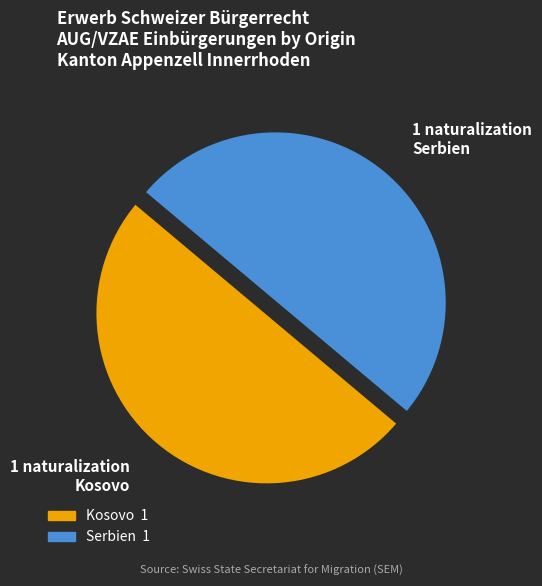

How many slices are in this pie chart?

2